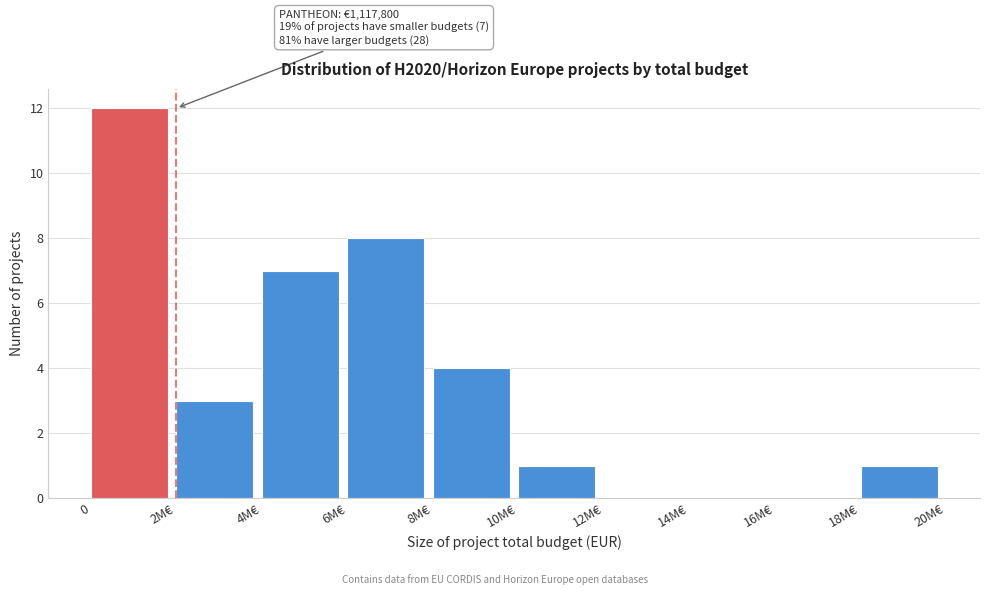

Reading left to right, what are all the values shown in this chart?

0=12	2M€=3	4M€=7	6M€=8	8M€=4	10M€=1	12M€=0	14M€=0	16M€=0	18M€=1